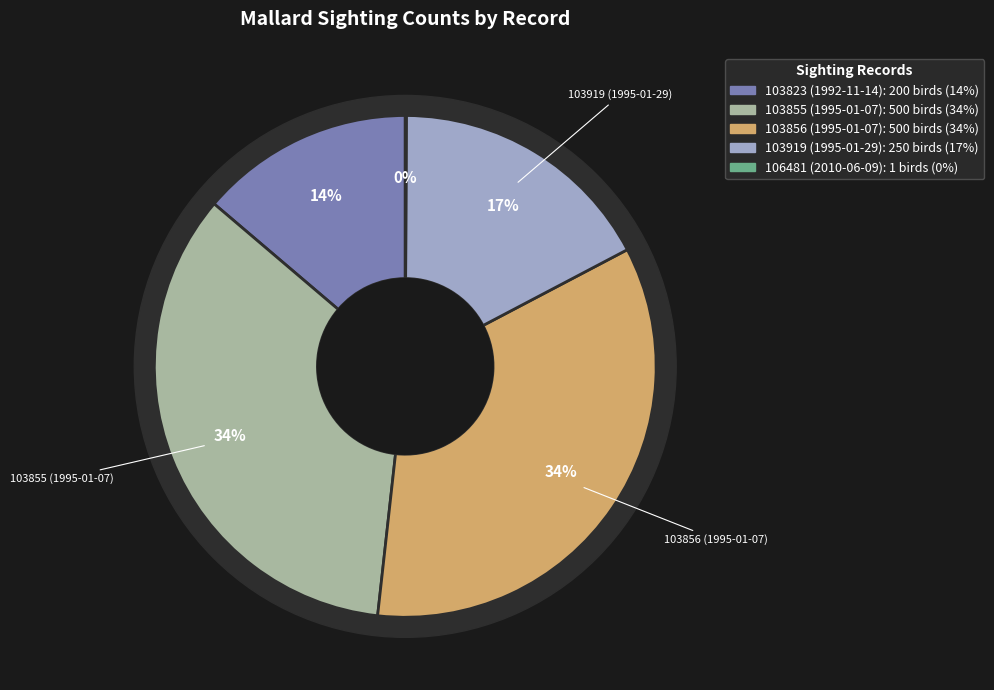

How many segments does this pie chart have?

5